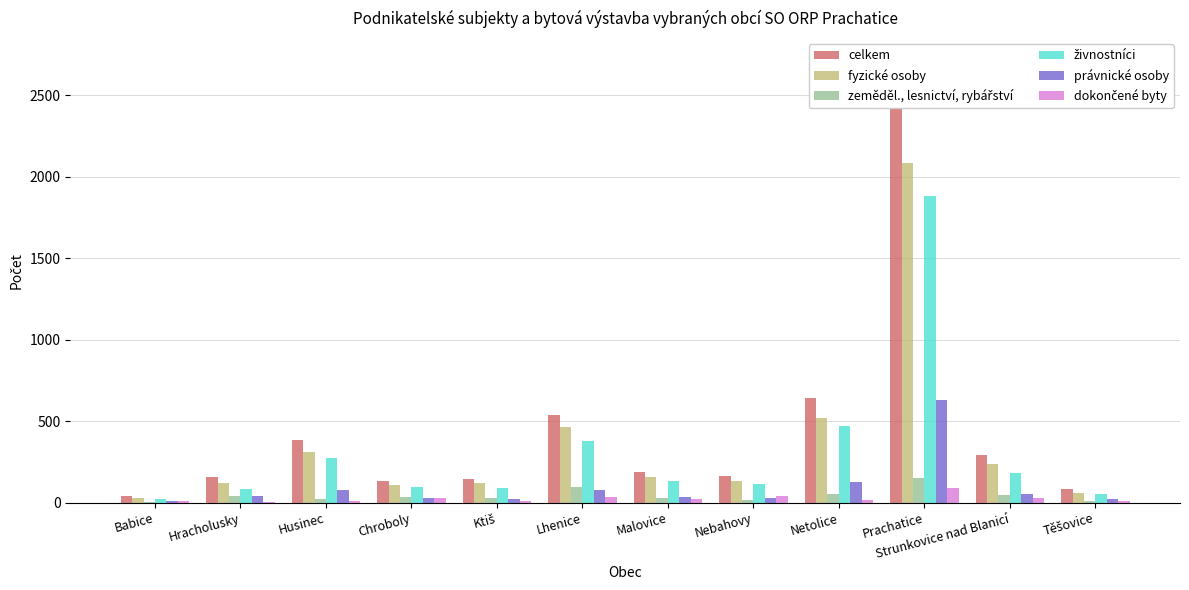

At which category is the sum across all series the highest?

Prachatice